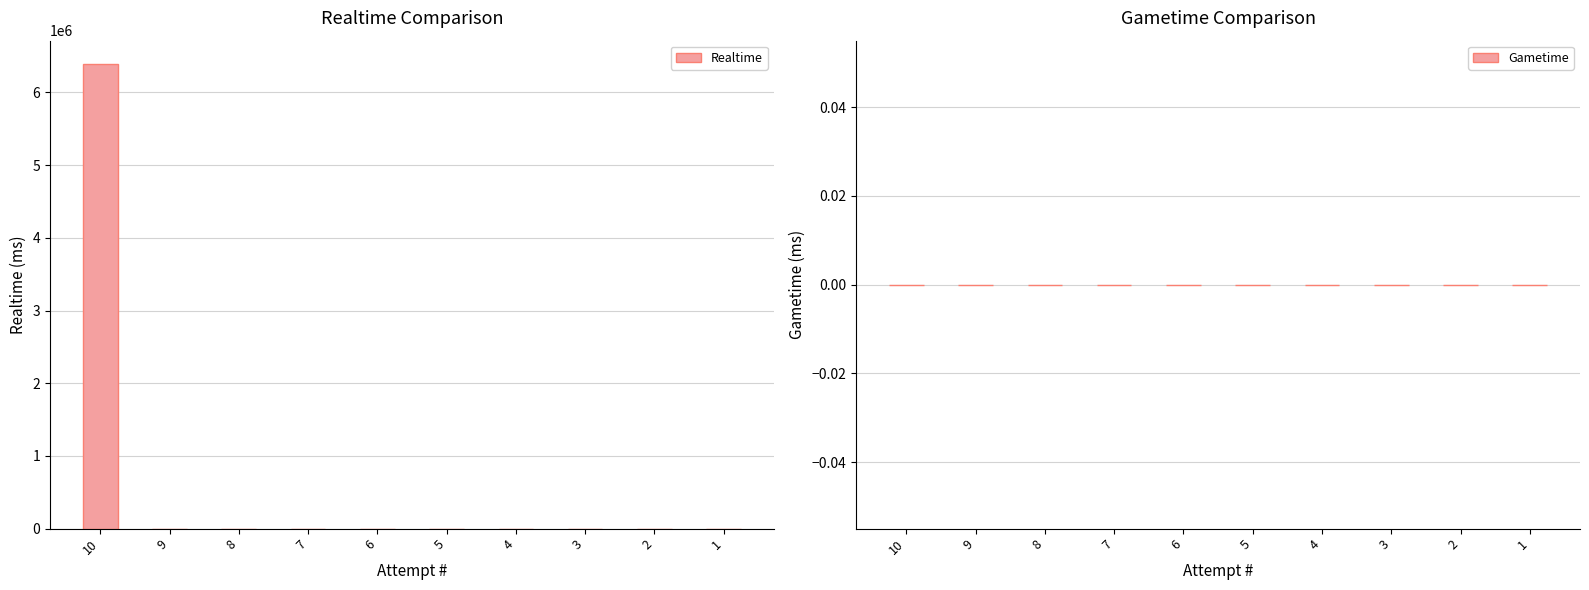

What is the maximum value shown in the chart?

6392435